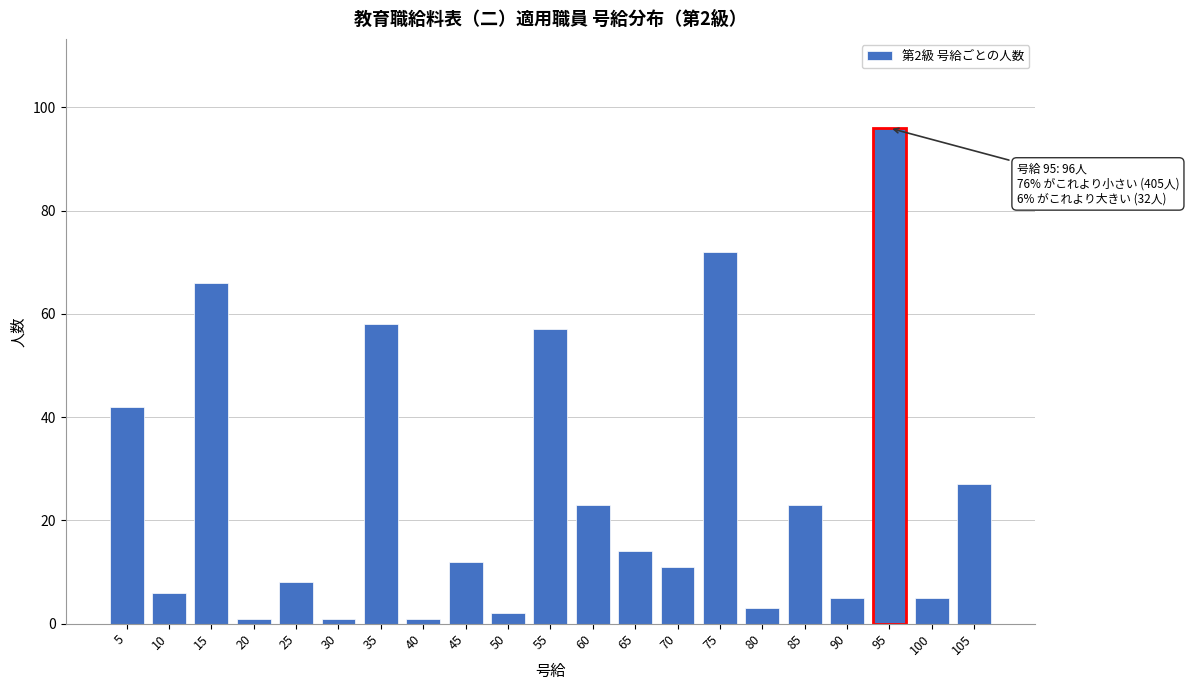

Reading left to right, list all the values displayed in this chart.

42	6	66	1	8	1	58	1	12	2	57	23	14	11	72	3	23	5	96	5	27